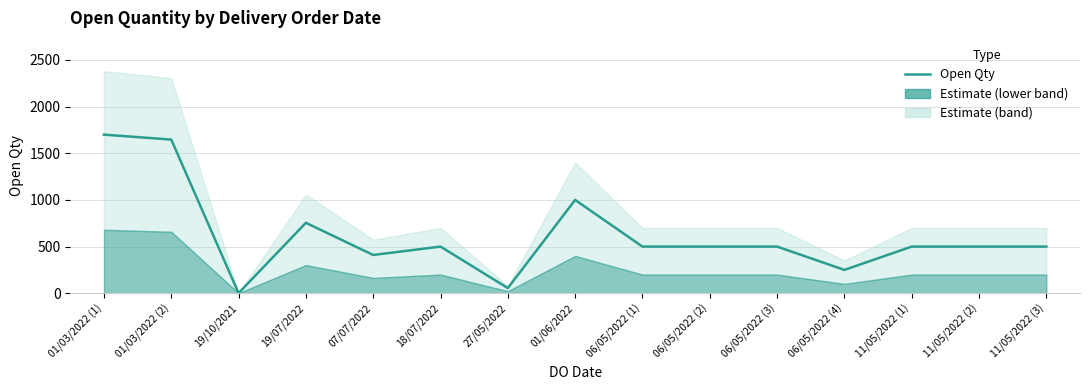

What is the difference between the values at 07/07/2022 and 06/05/2022 (4)?

160